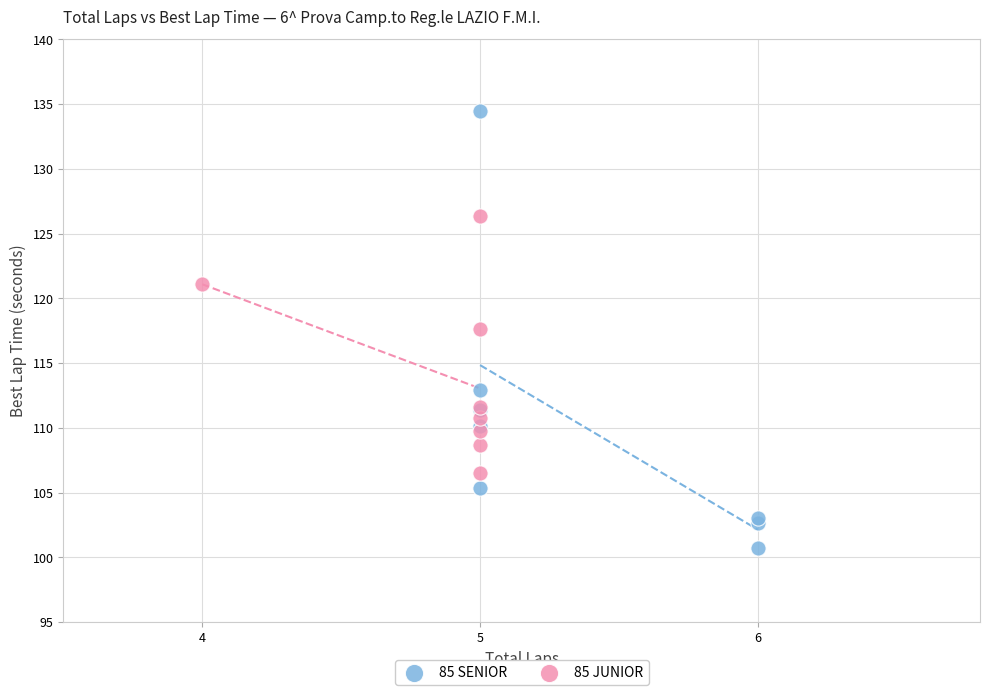

Which series has the largest Y range (max minus min)?

85 SENIOR